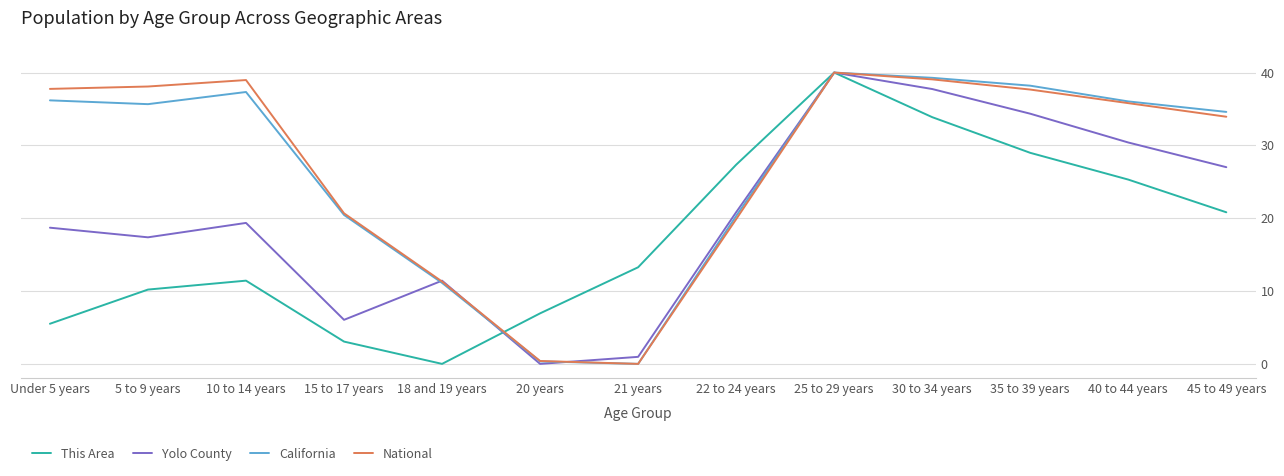

The value of California at Under 5 years is 36.2. True or false?

True